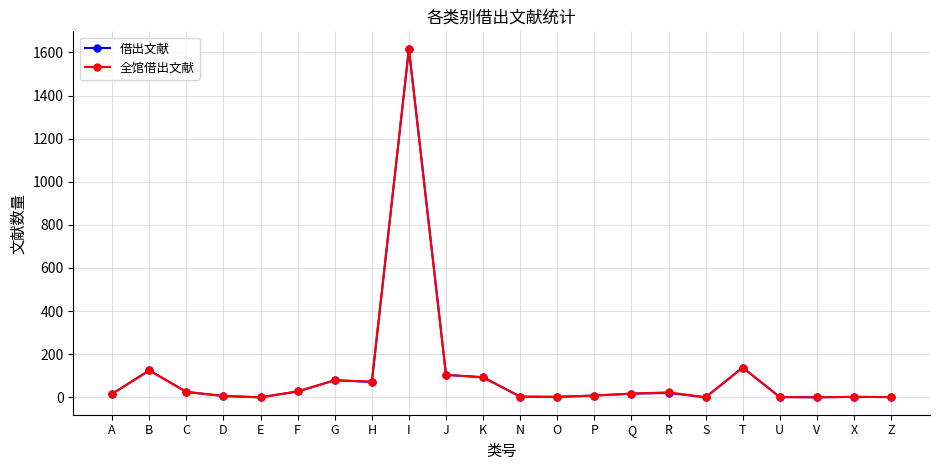

How many lines are shown in the chart?

2